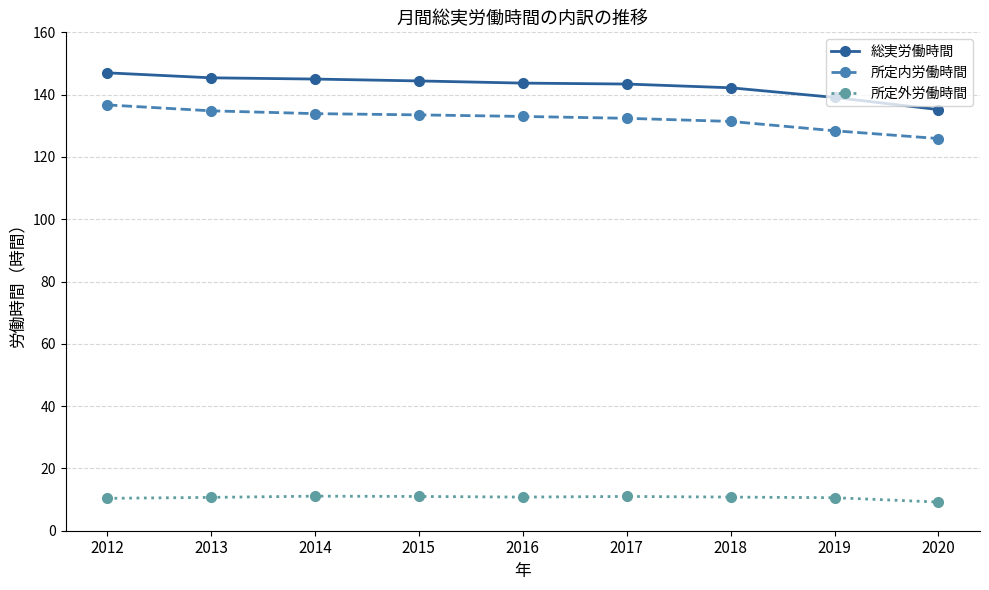

Which series changed the most between 2015 and 2019?

総実労働時間